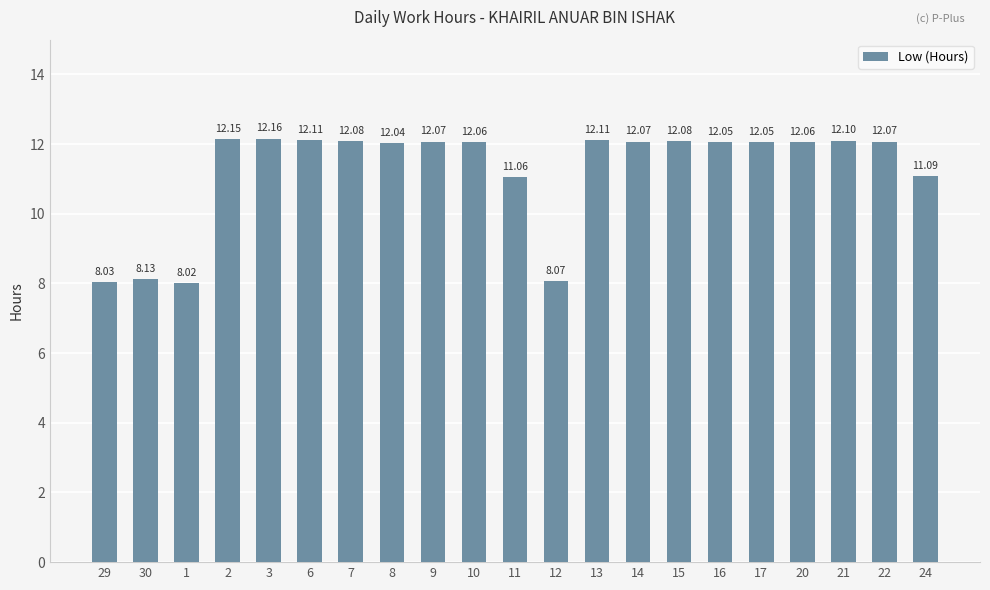

Approximately how many times larger is the value at 16 compared to 21?

1.0